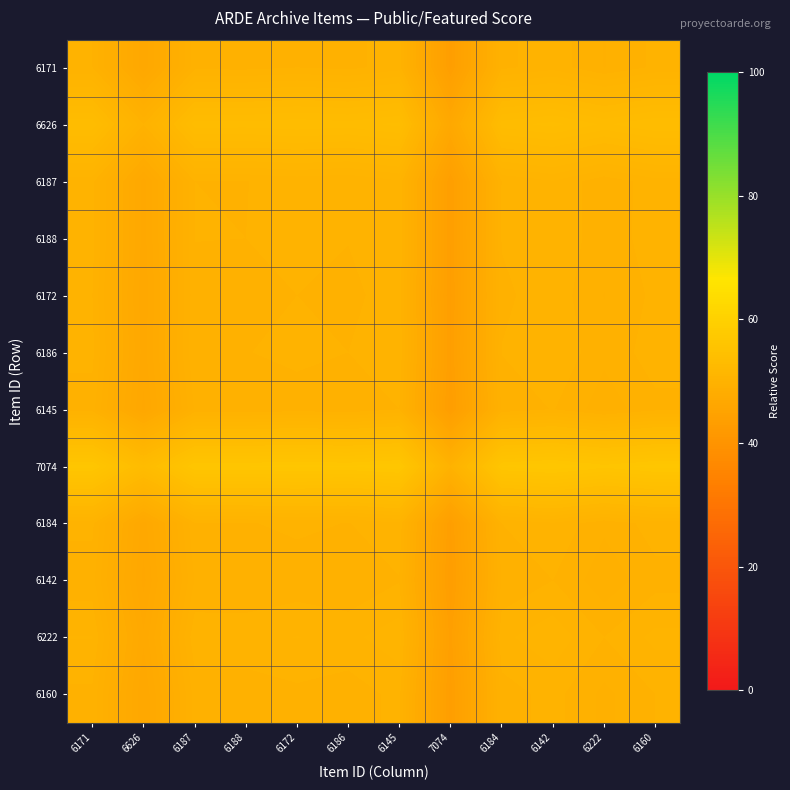

Reading left to right, list all the values displayed in this chart.

6171: 6171=50.0	6626=46.6	6187=49.9	6188=49.9	6172=50.0	6186=49.9	6145=50.2	7074=43.6	6184=49.9	6142=50.2	6222=49.6	6160=50.1
6626: 6171=53.4	6626=50.0	6187=53.3	6188=53.3	6172=53.4	6186=53.3	6145=53.6	7074=46.8	6184=53.3	6142=53.7	6222=53.0	6160=53.5
6187: 6171=50.1	6626=46.7	6187=50.0	6188=50.0	6172=50.1	6186=50.0	6145=50.3	7074=43.7	6184=50.0	6142=50.4	6222=49.7	6160=50.2
6188: 6171=50.1	6626=46.7	6187=50.0	6188=50.0	6172=50.1	6186=50.0	6145=50.3	7074=43.7	6184=50.0	6142=50.4	6222=49.7	6160=50.2
6172: 6171=50.0	6626=46.6	6187=49.9	6188=49.9	6172=50.0	6186=49.9	6145=50.2	7074=43.6	6184=49.9	6142=50.2	6222=49.6	6160=50.1
6186: 6171=50.1	6626=46.7	6187=50.0	6188=50.0	6172=50.1	6186=50.0	6145=50.3	7074=43.7	6184=50.0	6142=50.4	6222=49.7	6160=50.2
6145: 6171=49.8	6626=46.4	6187=49.7	6188=49.7	6172=49.8	6186=49.7	6145=50.0	7074=43.4	6184=49.7	6142=50.0	6222=49.4	6160=49.9
7074: 6171=56.4	6626=53.2	6187=56.3	6188=56.3	6172=56.4	6186=56.3	6145=56.6	7074=50.0	6184=56.3	6142=56.6	6222=56.0	6160=56.5
6184: 6171=50.1	6626=46.7	6187=50.0	6188=50.0	6172=50.1	6186=50.0	6145=50.3	7074=43.7	6184=50.0	6142=50.3	6222=49.7	6160=50.2
6142: 6171=49.8	6626=46.3	6187=49.6	6188=49.6	6172=49.8	6186=49.6	6145=50.0	7074=43.4	6184=49.7	6142=50.0	6222=49.4	6160=49.9
6222: 6171=50.4	6626=47.0	6187=50.3	6188=50.3	6172=50.4	6186=50.3	6145=50.6	7074=44.0	6184=50.3	6142=50.6	6222=50.0	6160=50.5
6160: 6171=49.9	6626=46.5	6187=49.8	6188=49.8	6172=49.9	6186=49.8	6145=50.1	7074=43.5	6184=49.8	6142=50.1	6222=49.5	6160=50.0